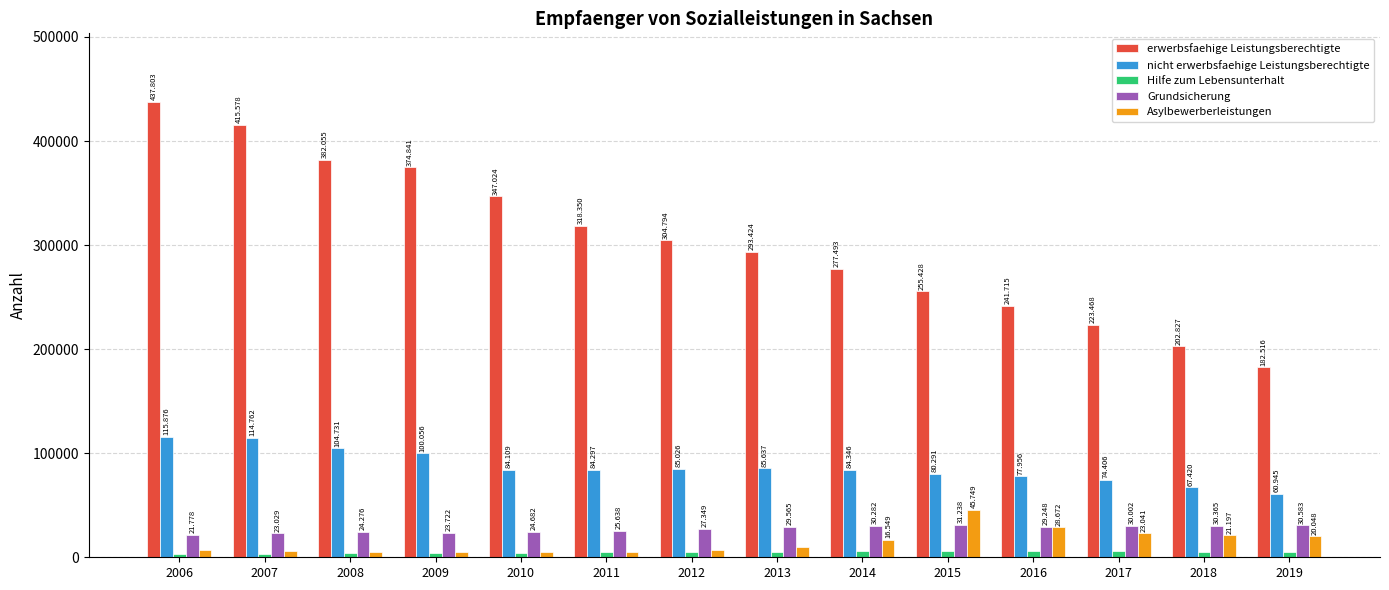

What are all the series names shown in the legend?

erwerbsfaehige Leistungsberechtigte, nicht erwerbsfaehige Leistungsberechtigte, Hilfe zum Lebensunterhalt, Grundsicherung, Asylbewerberleistungen